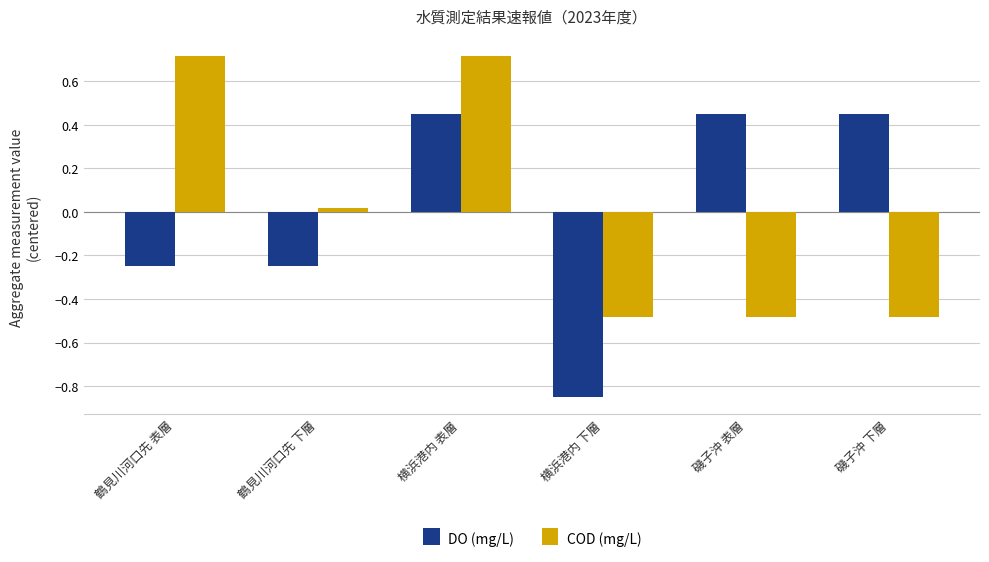

Which category has the lowest value across all series?

横浜港内 下層